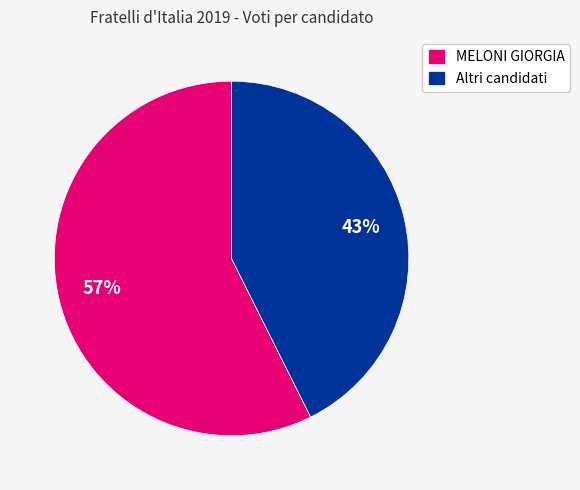

To the nearest percent, what is the average slice percentage?

50%